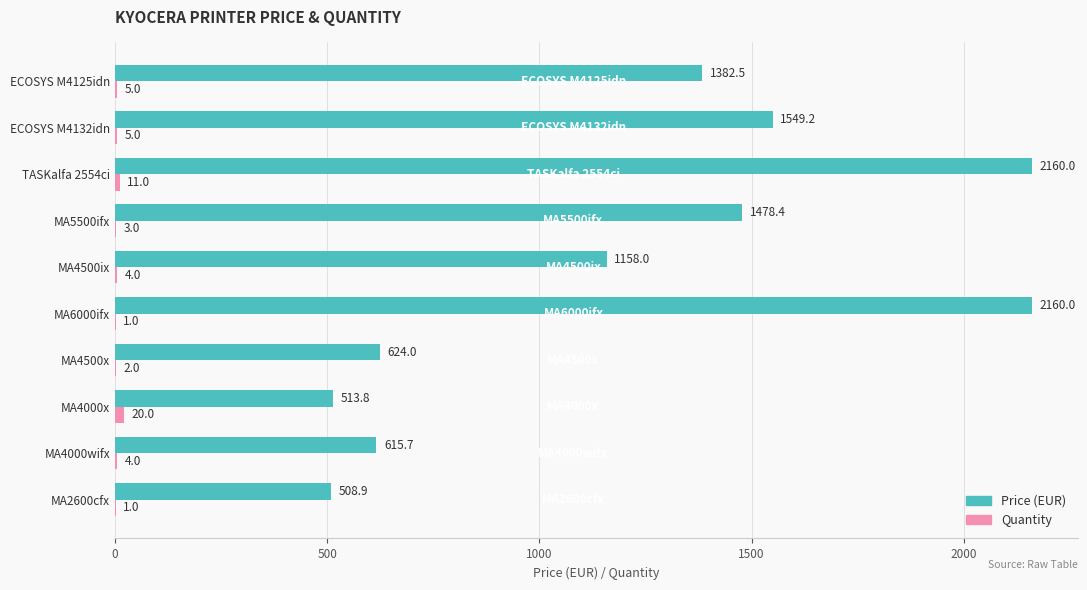

What is the sum of the Price (EUR) values at MA6000ifx and MA2600cfx?

2668.9